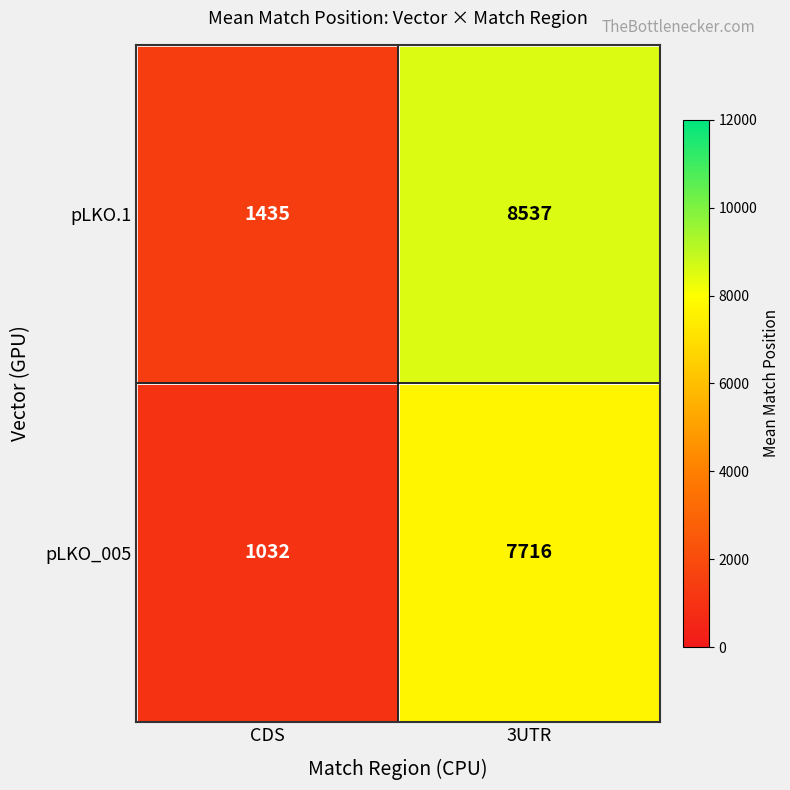

What is the average value of the pLKO_005 series?

4374